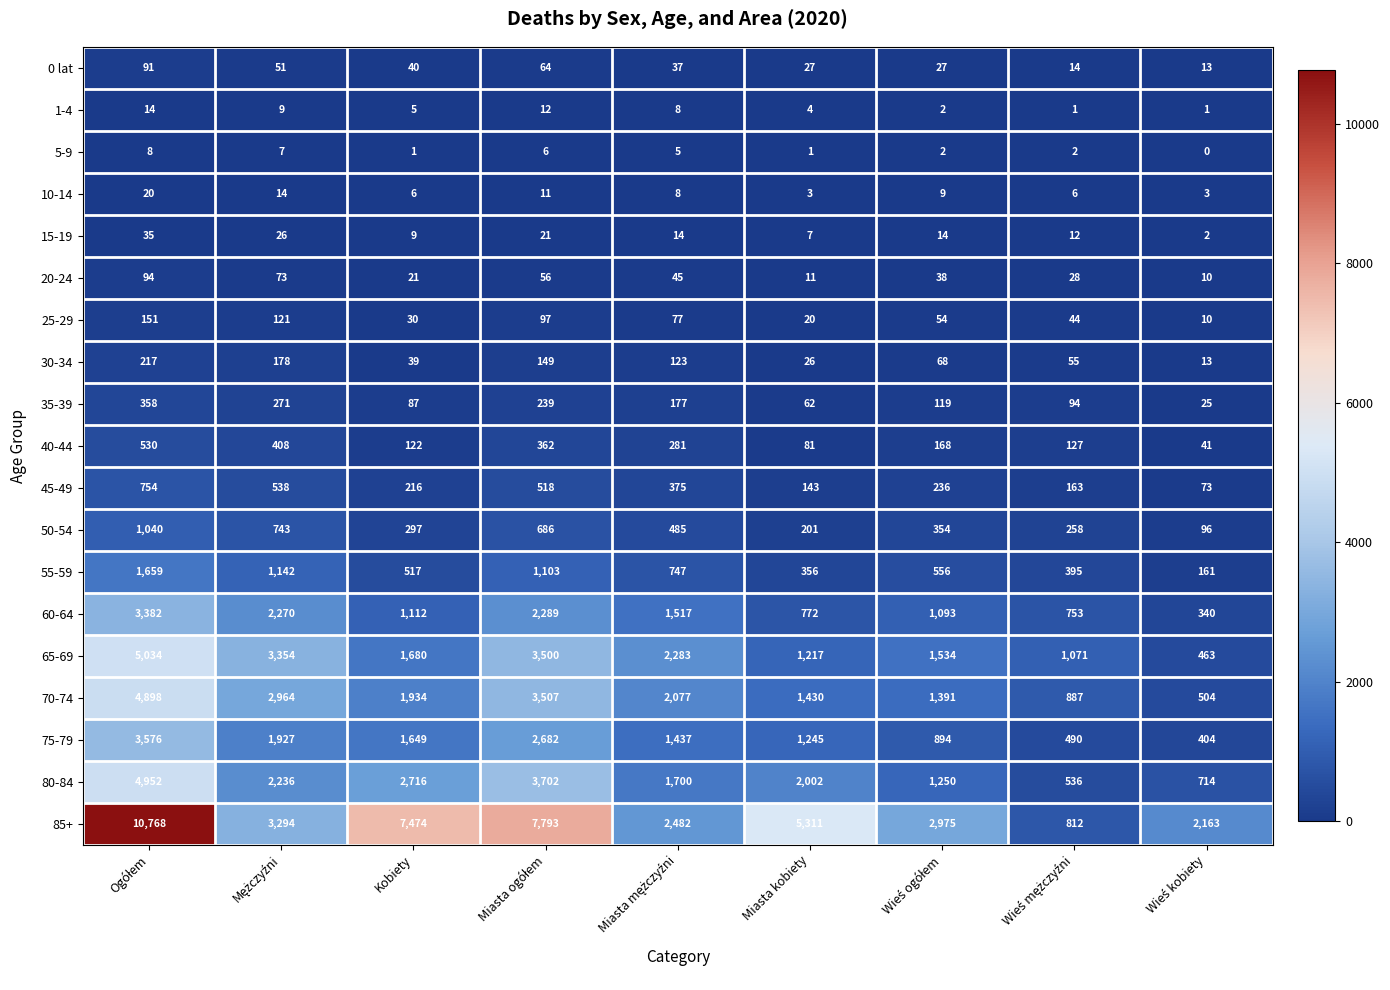

Read the 35-39 value at Miasta kobiety, to the nearest 5.

60